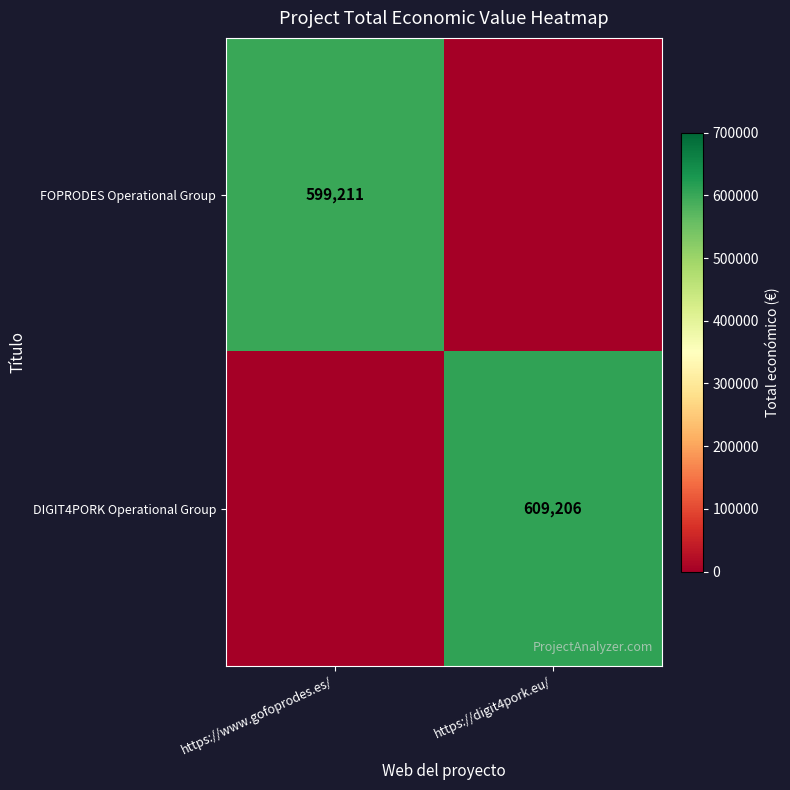

What is the total value across all series at https://digit4pork.eu/?

609206